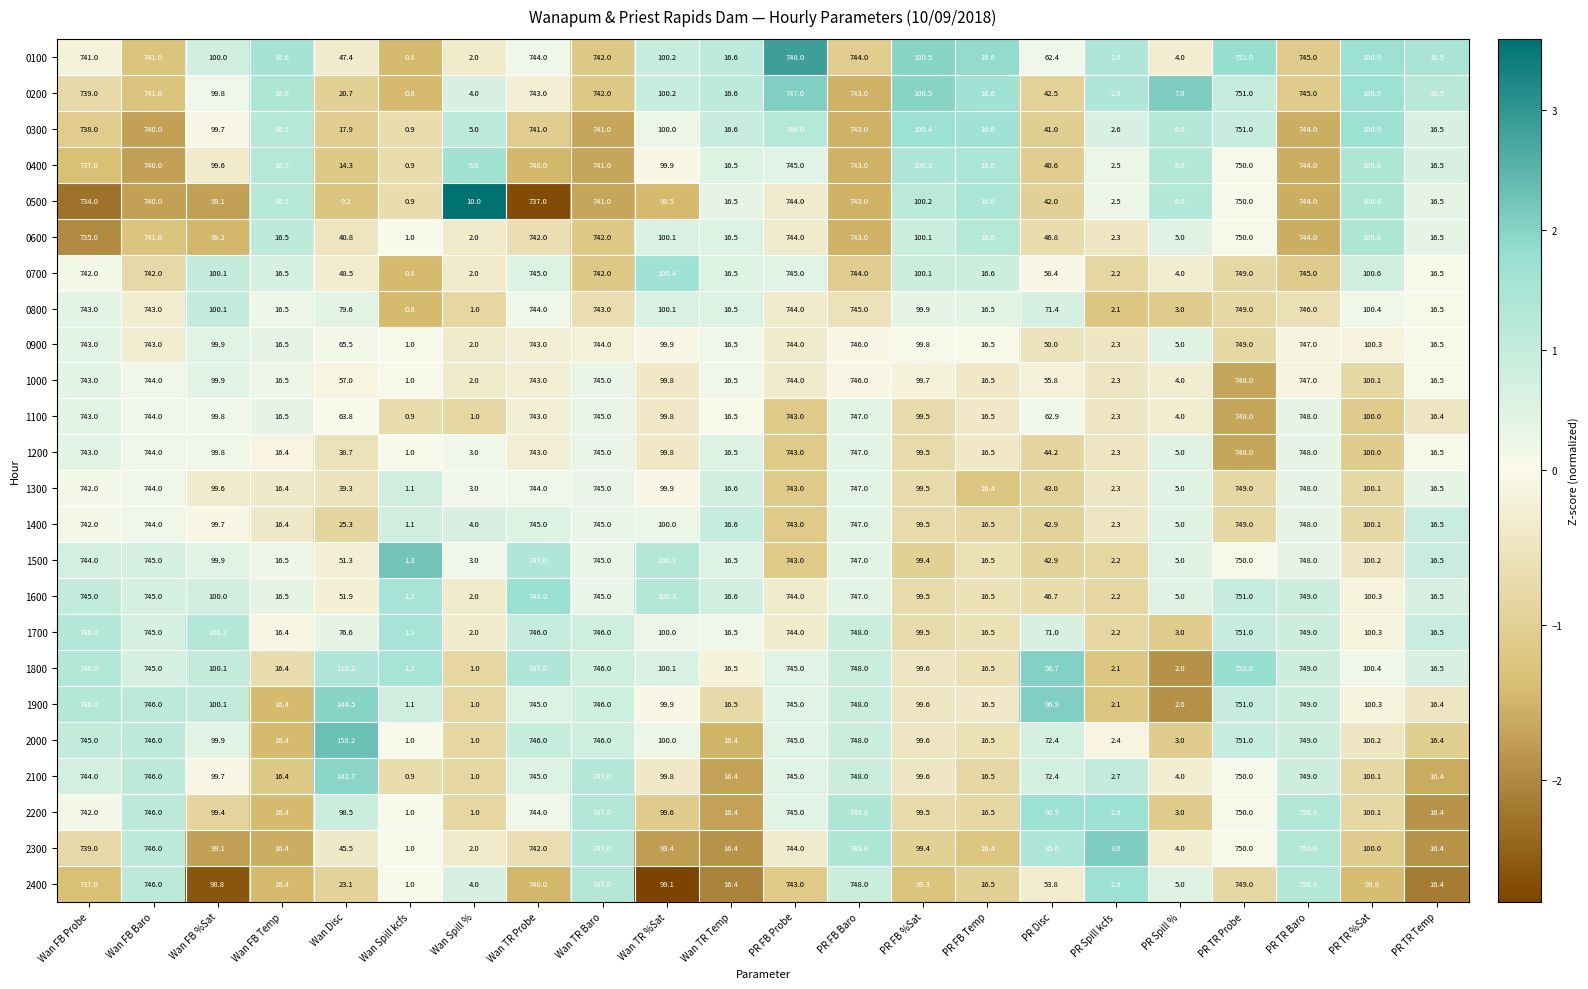

At which label is 0400 closest to 375?

PR TR %Sat